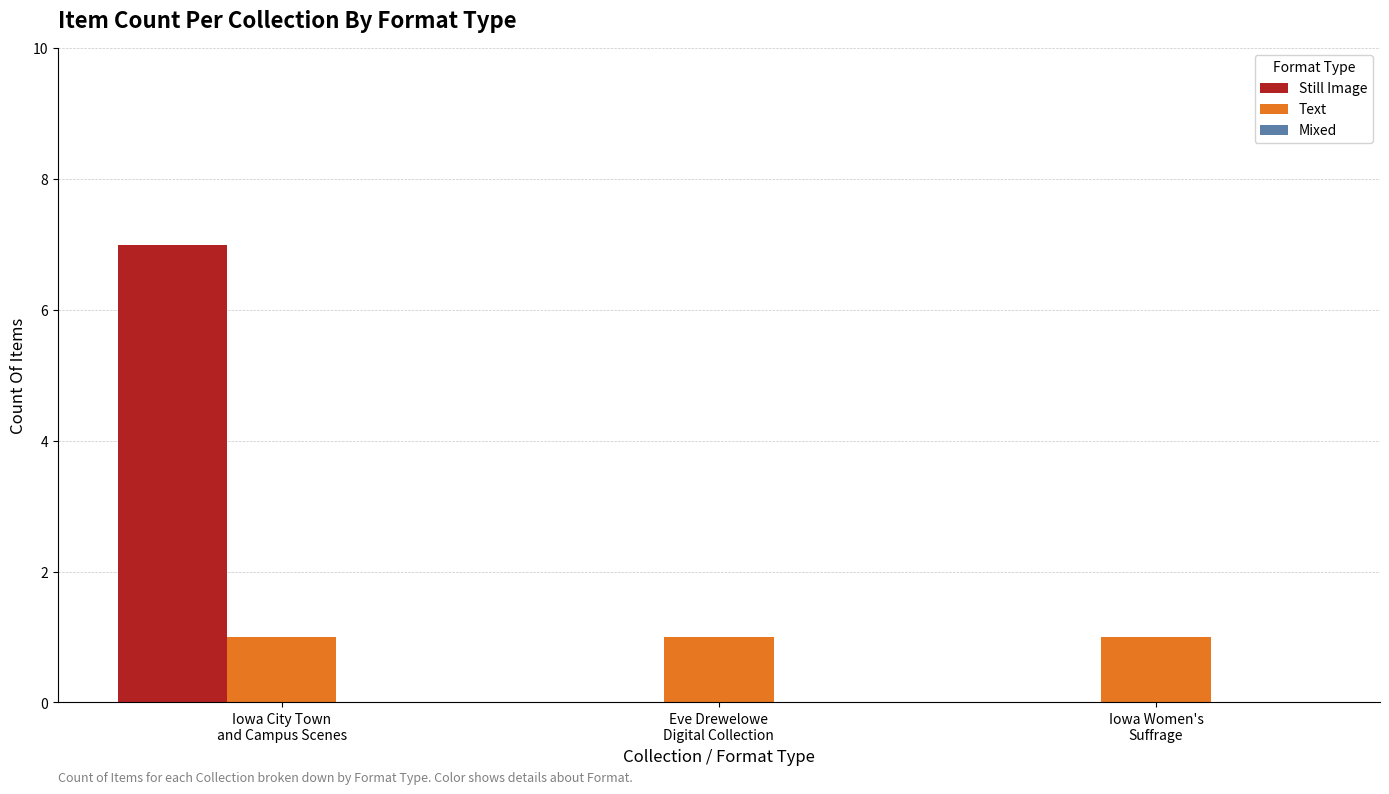

What is the maximum value shown in the chart?

7